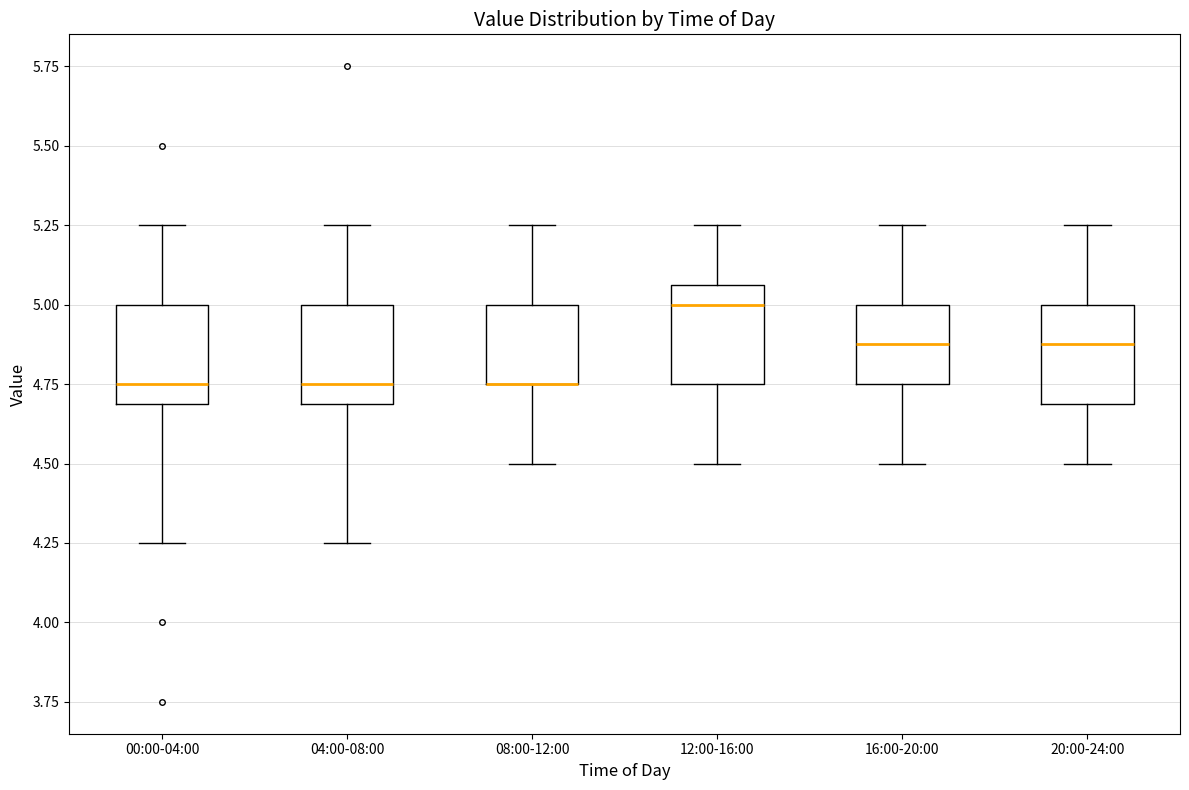

Reading left to right, transcribe this box plot: for each box, give where its median line is, the range the box spans, and where its two whiskers end, as read against the y-axis. The values are not printed on the chart, so give them approximately, as read against the axis.

00:00-04:00: median 4.75, box 4.70 to 5.00, whiskers 4.25 to 5.25
04:00-08:00: median 4.75, box 4.70 to 5.00, whiskers 4.25 to 5.25
08:00-12:00: median 4.75 (drawn on the box's lower edge), box 4.75 to 5.00, whiskers 4.50 to 5.25
12:00-16:00: median 5.00, box 4.75 to 5.05, whiskers 4.50 to 5.25
16:00-20:00: median 4.90, box 4.75 to 5.00, whiskers 4.50 to 5.25
20:00-24:00: median 4.90, box 4.70 to 5.00, whiskers 4.50 to 5.25